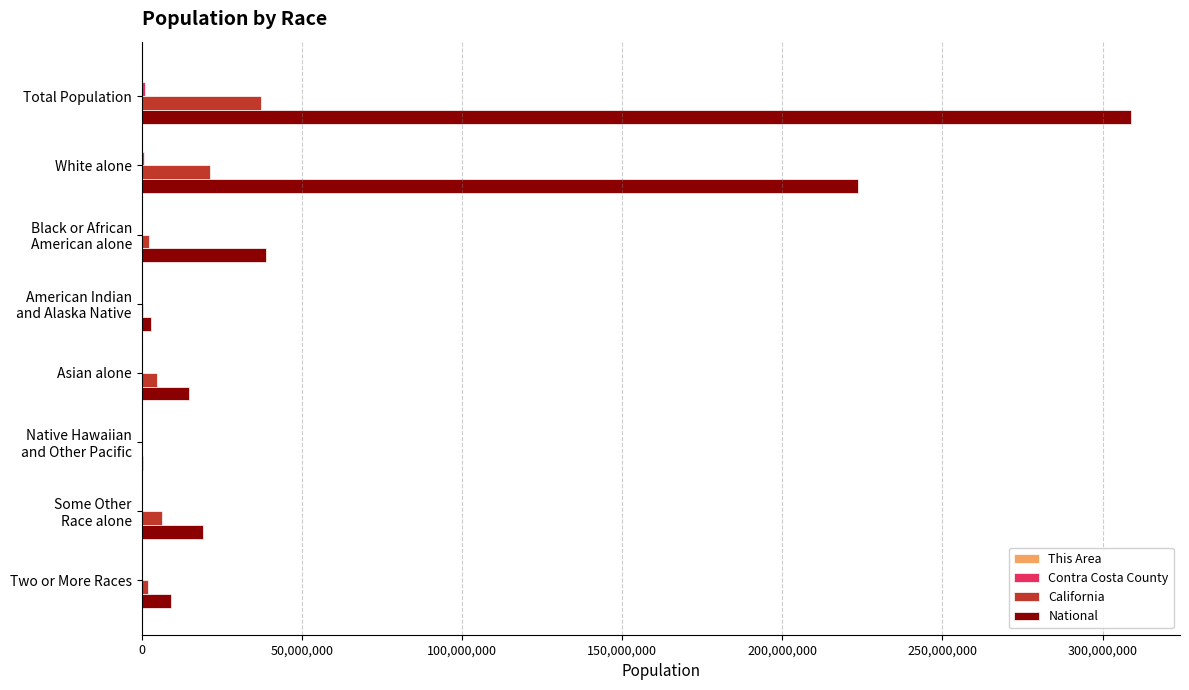

Which series has the largest total across all categories?

National